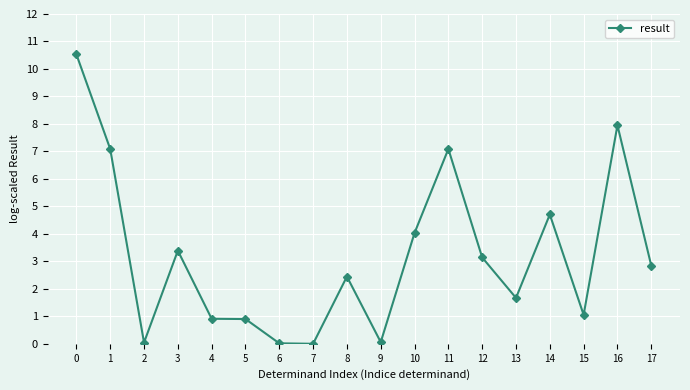

True or false: the data has more than 0 interior local peaks.

True